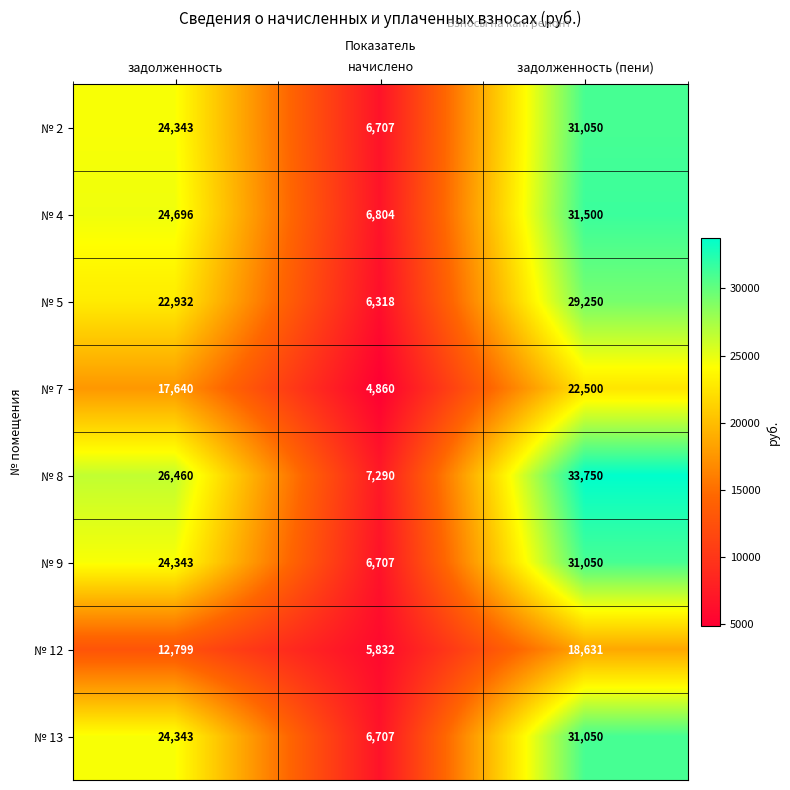

What is the approximate value of № 13 at начислено?

6707